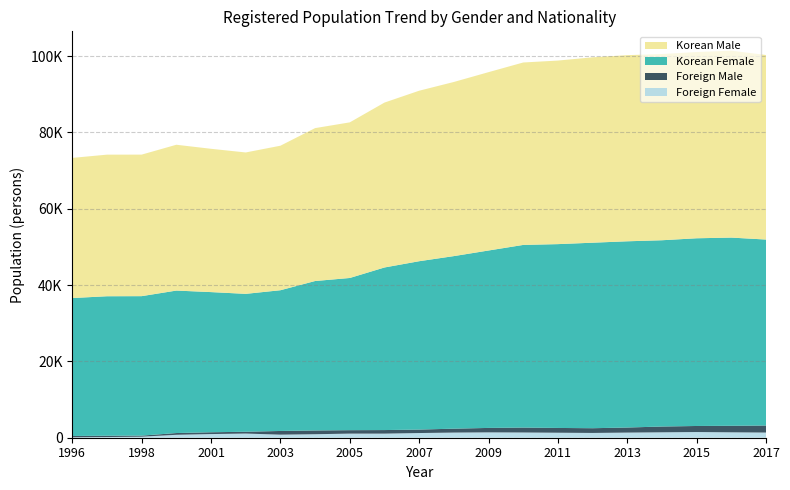

Reading left to right, transcribe all the data shown in this chart.

Korean Male: 1996=36718	1997=37099	1998=37082	2000=38204	2001=37545	2002=37046	2003=37862	2004=40060	2005=40770	2006=43206	2007=44669	2008=45623	2009=46726	2010=47798	2011=48091	2012=48570	2013=48765	2014=48789	2015=48794	2016=48970	2017=48344
Korean Female: 1996=36142	1997=36545	1998=36543	2000=37325	2001=36721	2002=36131	2003=36873	2004=39154	2005=39875	2006=42597	2007=44111	2008=45212	2009=46485	2010=47855	2011=48162	2012=48605	2013=48792	2014=48806	2015=49180	2016=49307	2017=48727
Foreign Male: 1996=327	1997=343	1998=276	2000=464	2001=476	2002=469	2003=968	2004=985	2005=903	2006=934	2007=908	2008=1024	2009=1167	2010=1290	2011=1251	2012=1239	2013=1329	2014=1517	2015=1585	2016=1712	2017=1843
Foreign Female: 1996=127	1997=178	1998=272	2000=765	2001=957	2002=1093	2003=802	2004=918	2005=1075	2006=1073	2007=1227	2008=1348	2009=1401	2010=1368	2011=1310	2012=1252	2013=1344	2014=1416	2015=1491	2016=1414	2017=1352